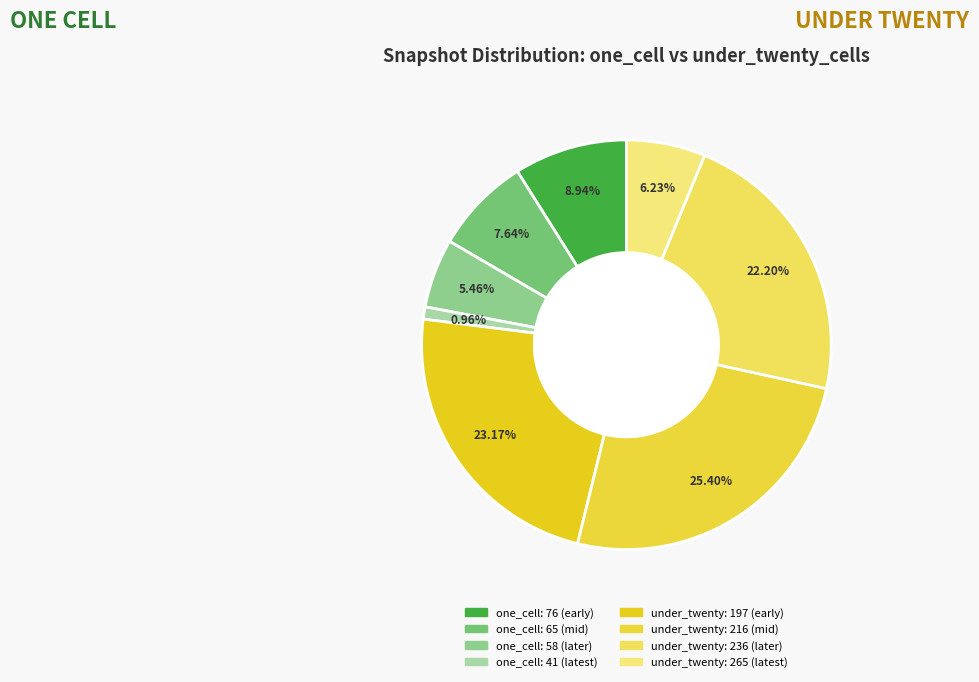

How many segments does this pie chart have?

8